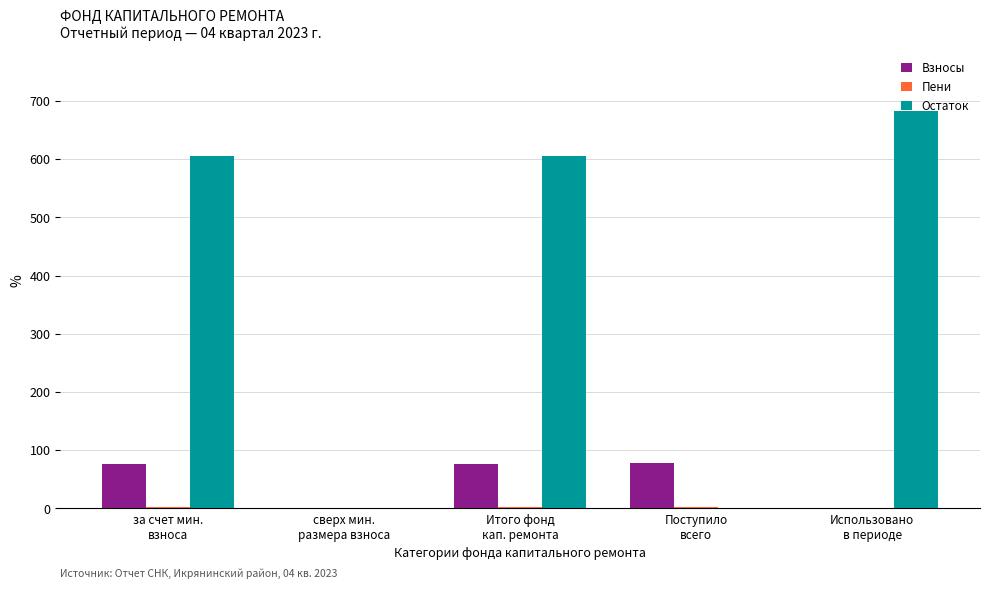

What is the maximum value for Взносы?

77.9